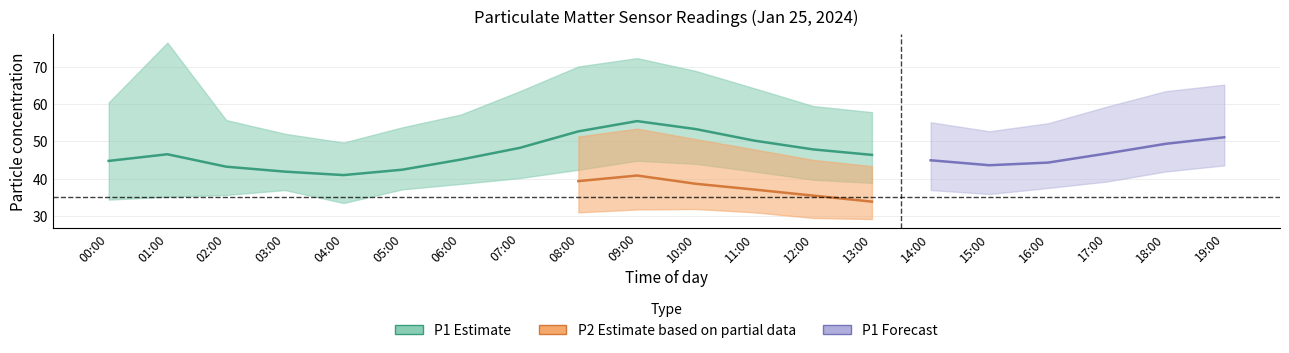

At how many categories does at least one series exceed 61?

8